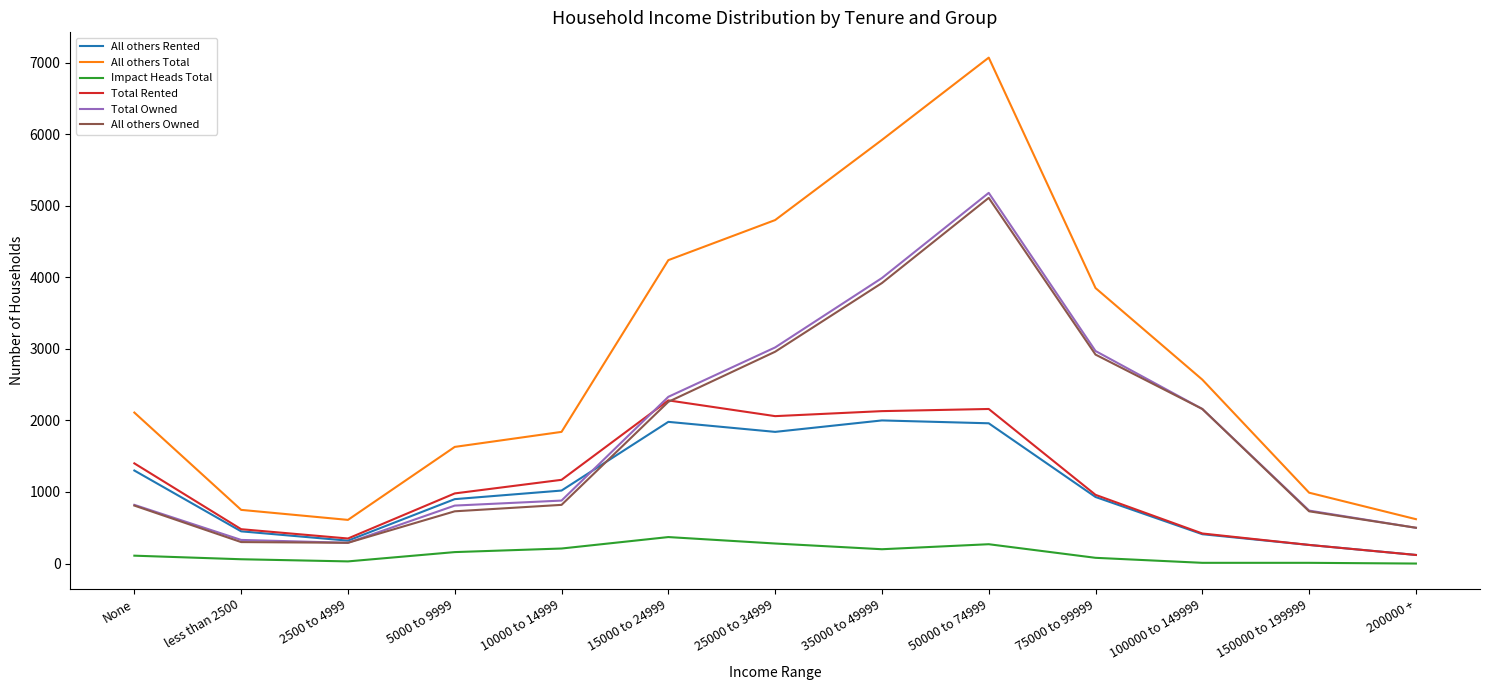

What is the difference between the maximum and second lowest values in the Total Owned series?

4850